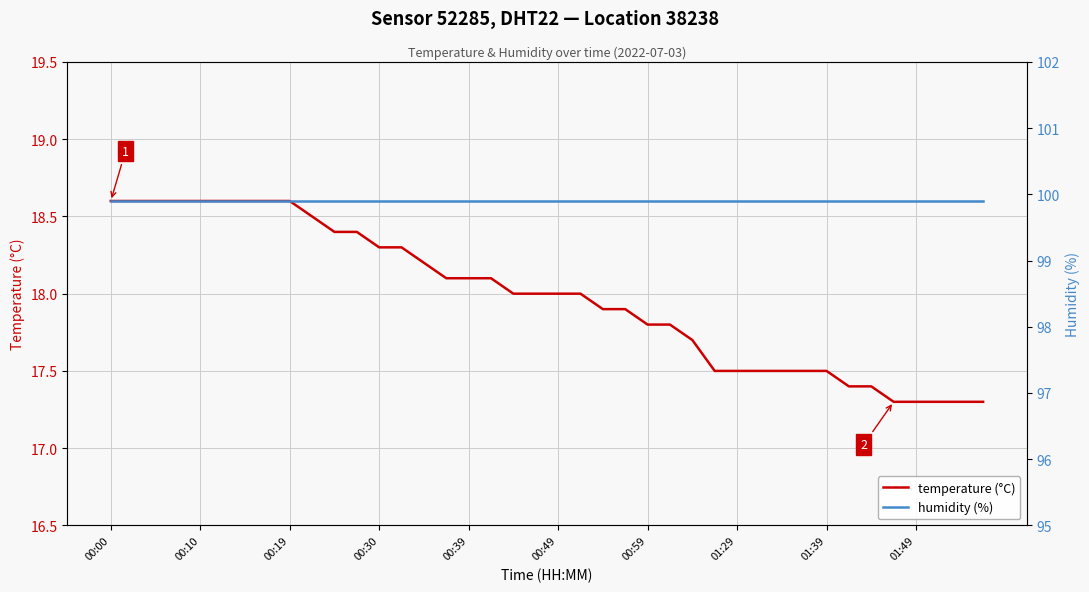

The value of temperature (°C) at 00:49 is 18.0. True or false?

True